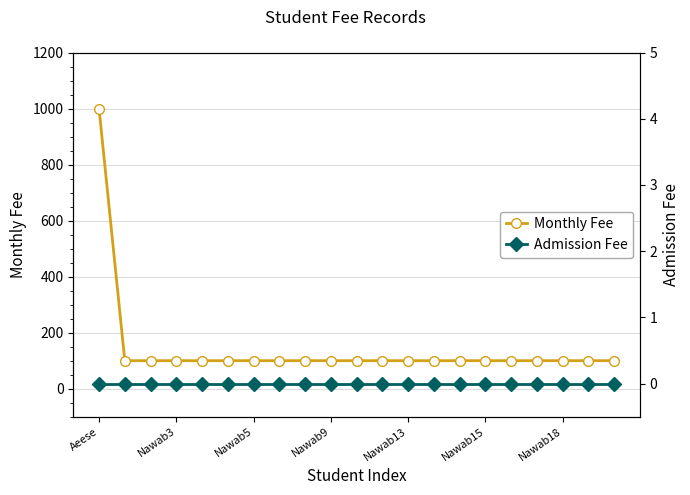

At which category does the chart reach its minimum across all series?

Aeese